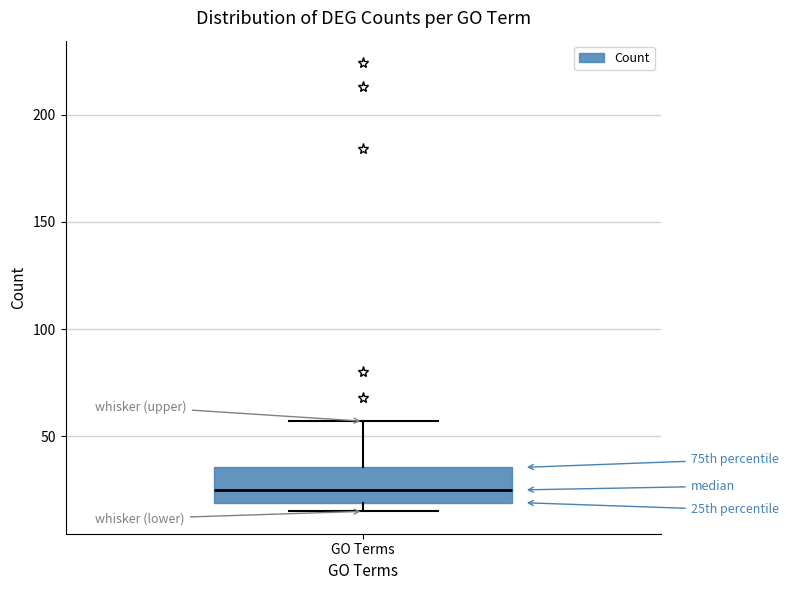

Read this box plot against the y-axis: the position of the median line, the range covered by the box, and the ends of both whiskers. The values are not printed on the chart, so give them approximately, as read against the axis.

median 25, box 20 to 35, whiskers 15 to 55